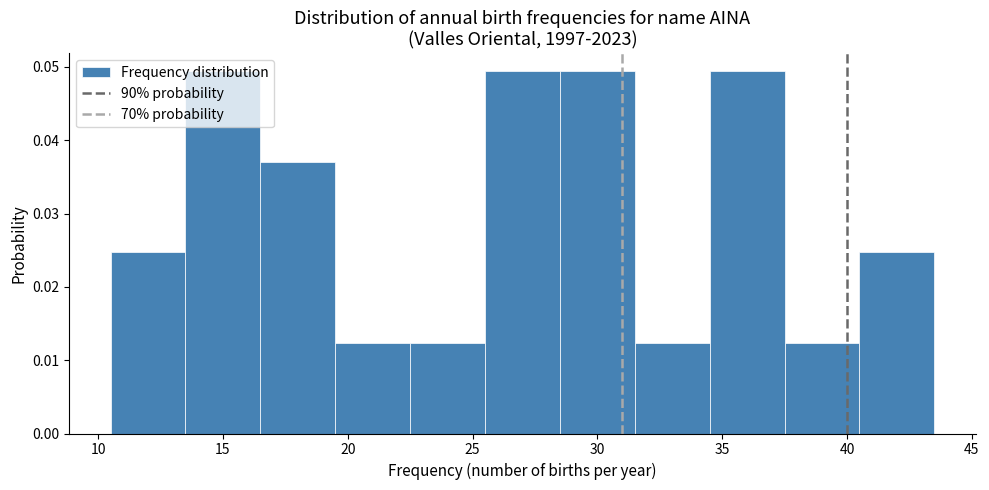

Reading left to right, list every bar in this chart as the range it spans on the x-axis followed by its height. The values are not printed on the chart, so give them approximately, as read against the axis.

10.5 to 13.5: 0.025
13.5 to 16.5: 0.049
16.5 to 19.5: 0.037
19.5 to 22.5: 0.012
22.5 to 25.5: 0.012
25.5 to 28.5: 0.049
28.5 to 31.5: 0.049
31.5 to 34.5: 0.012
34.5 to 37.5: 0.049
37.5 to 40.5: 0.012
40.5 to 43.5: 0.025